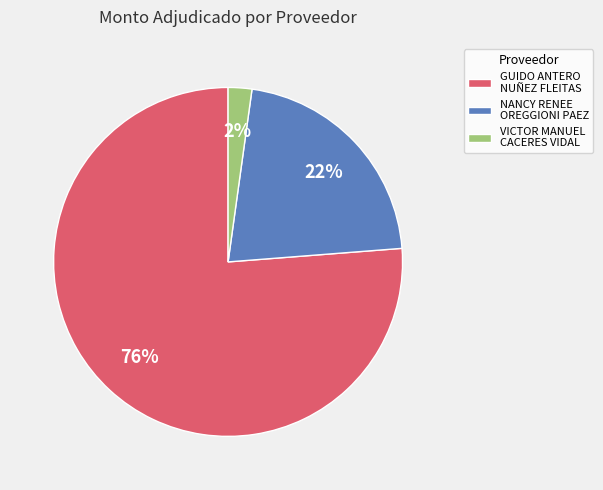

How many segments does this pie chart have?

3